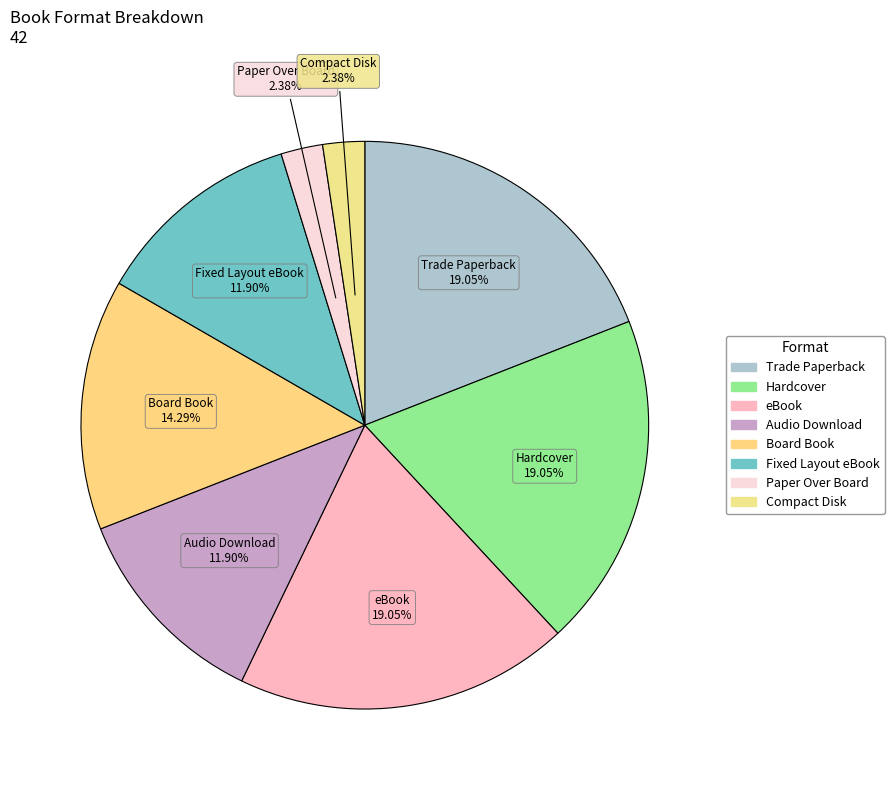

The Trade Paperback slice represents 19% of the pie. True or false?

True